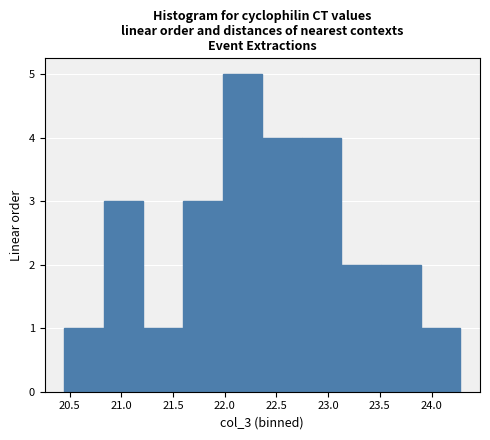

Over which range of the x-axis is the bar tallest?

22.00 to 22.35